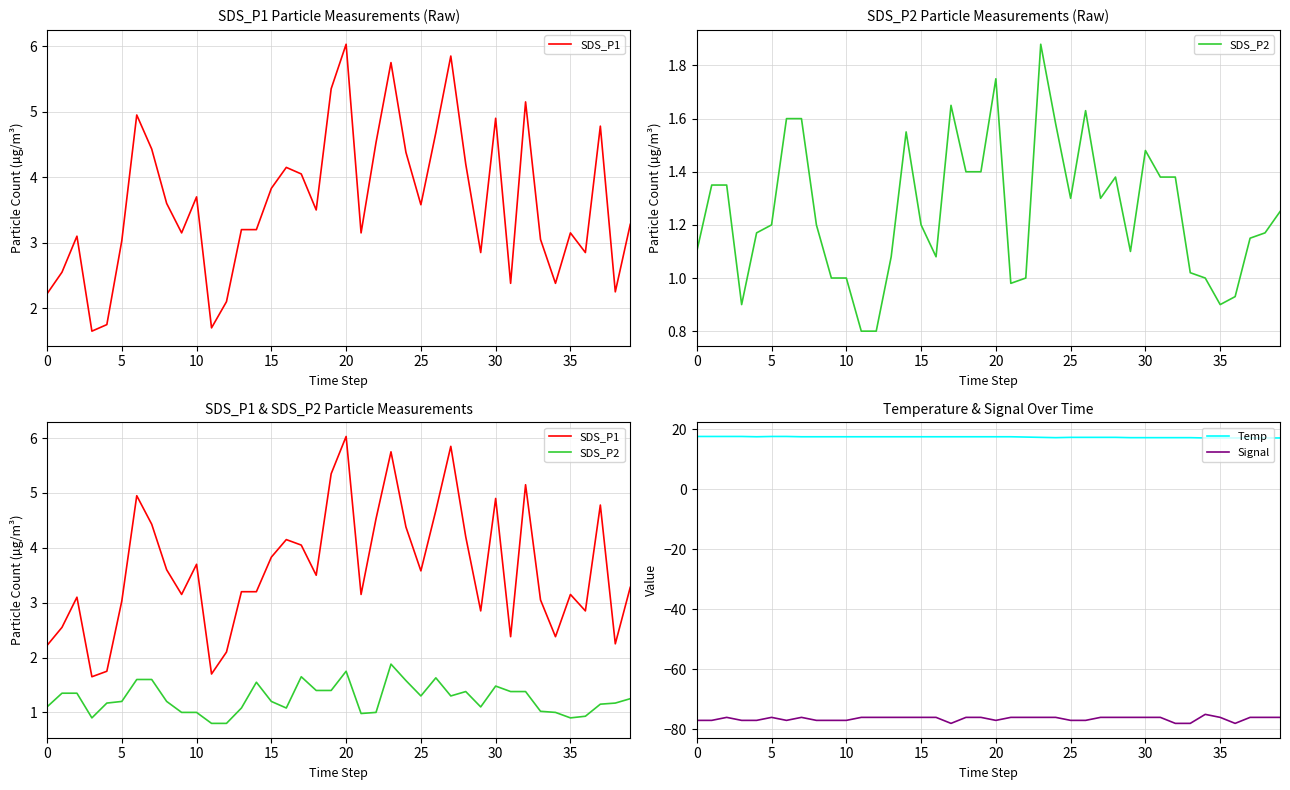

What are all the series names shown in the legend?

SDS_P1, SDS_P2, Temp, Signal